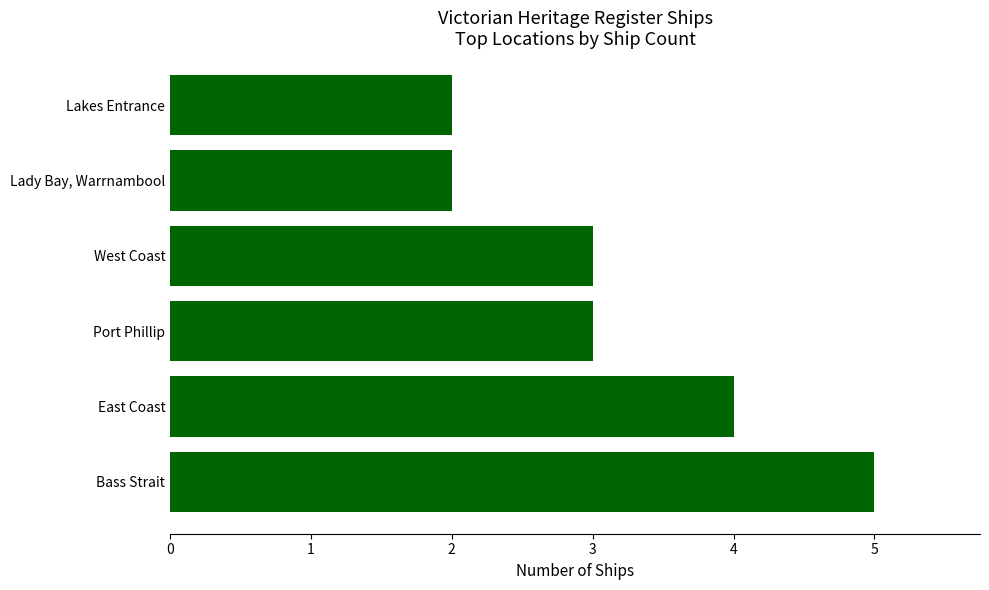

Reading bottom to top, extract all data points from this chart.

5	4	3	3	2	2